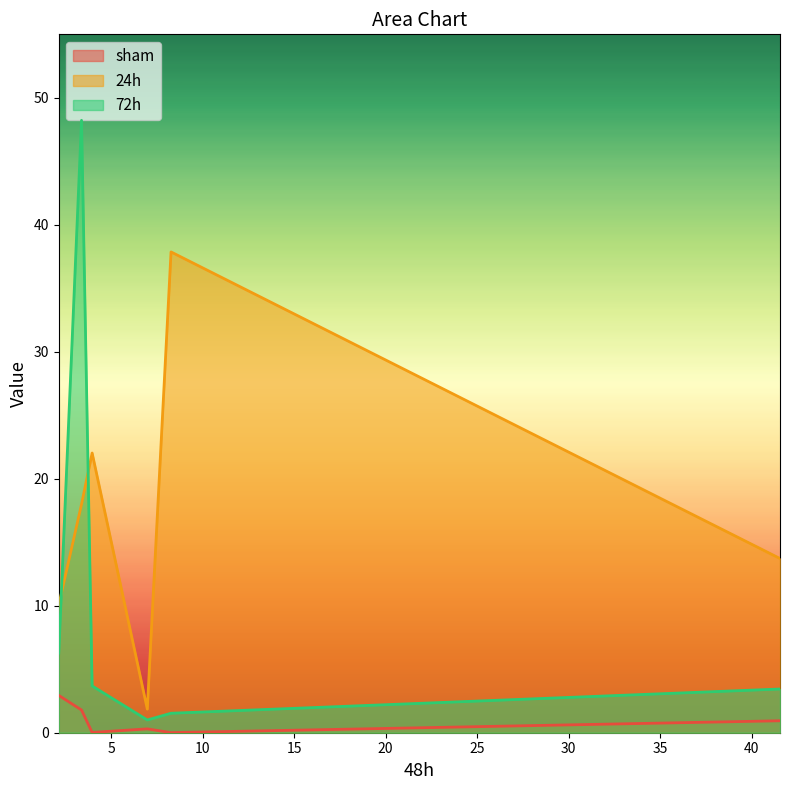

At which category is the sum across all series the highest?

3.383315